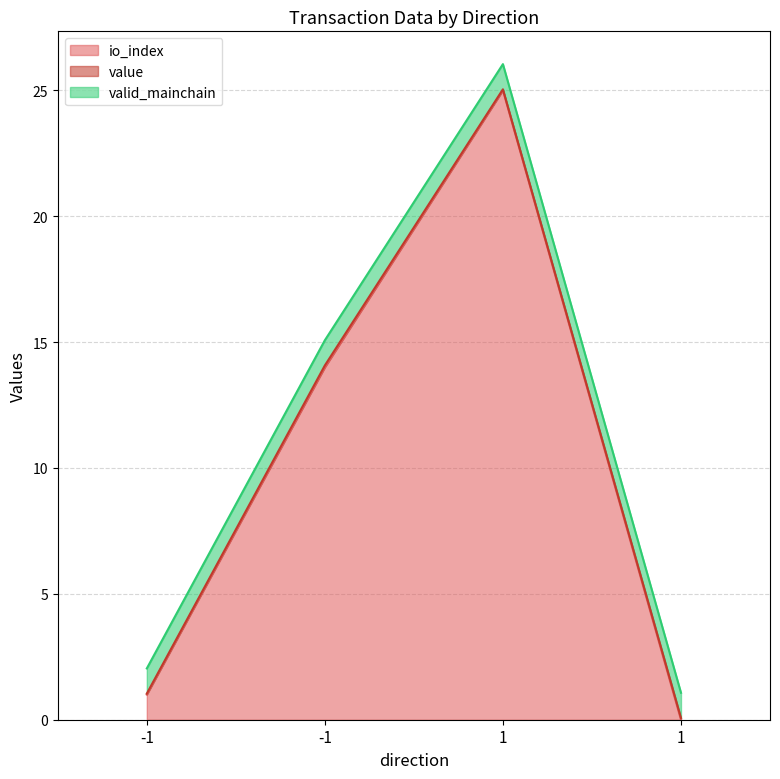

What is the value of the valid_mainchain point at the 2nd from the left?

1.0